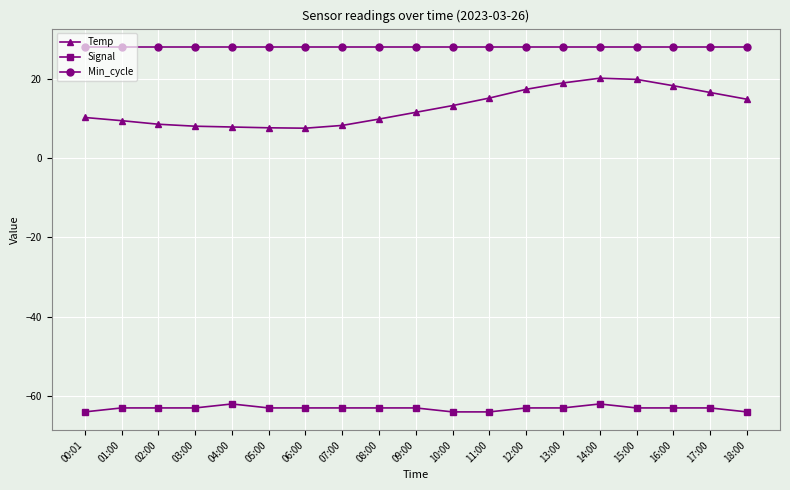

At which label does Temp first exceed 11?

09:00